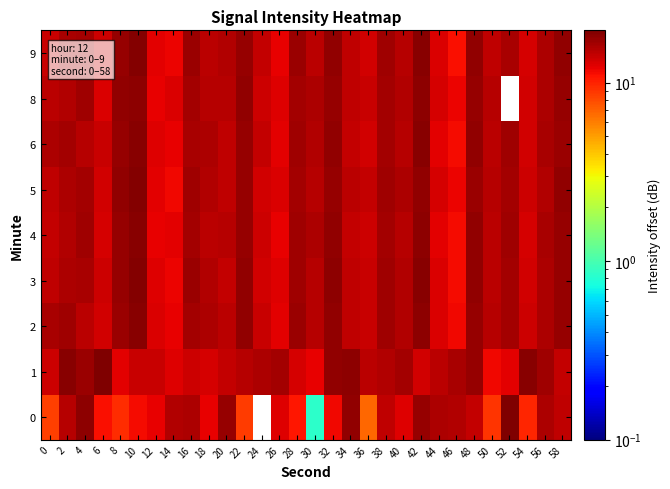

At which category does the chart reach its peak across all series?

52